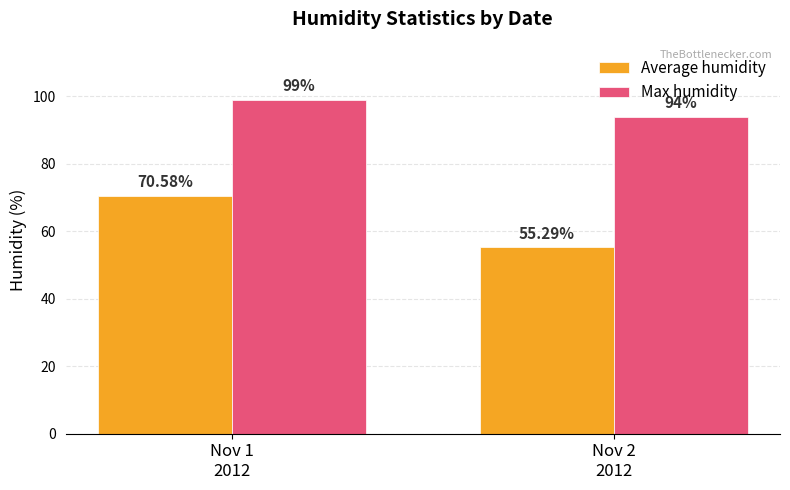

Are the bars horizontal?

No